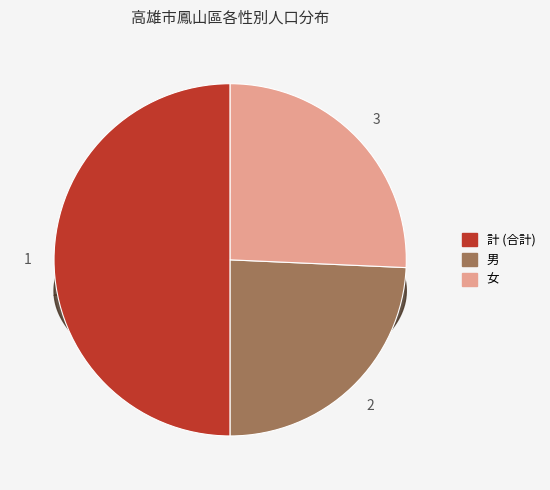

What percentage is the 計 slice, to the nearest percent?

50%